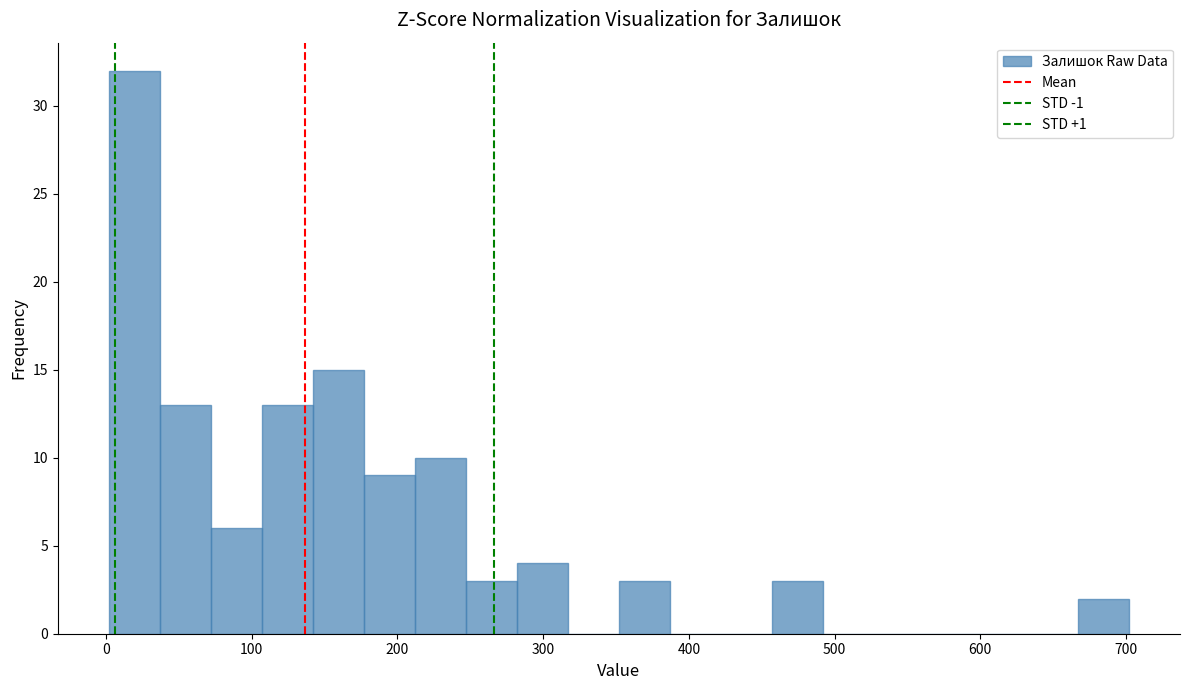

Around what value on the x-axis is the tallest bar? Give the approximate position of its centre, as read against the axis.

20